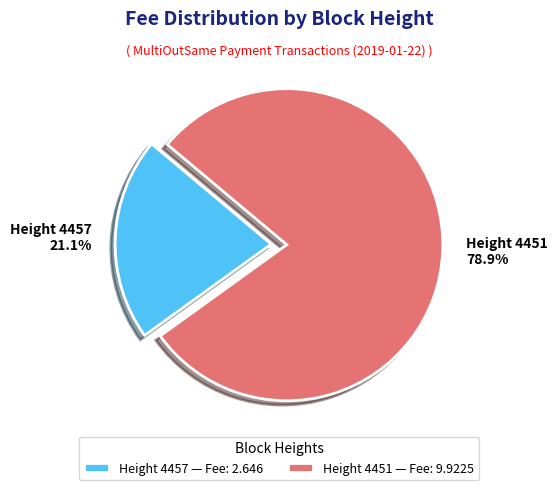

Approximately how many times larger is the value at Height 4457 compared to Height 4451?

0.3